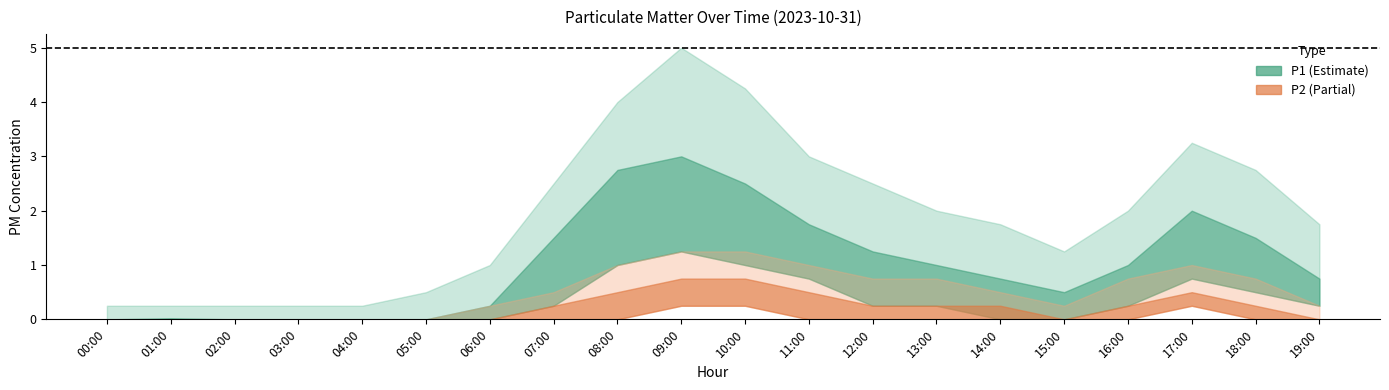

What is the difference between the maximum and minimum values in the P2 series?

0.8